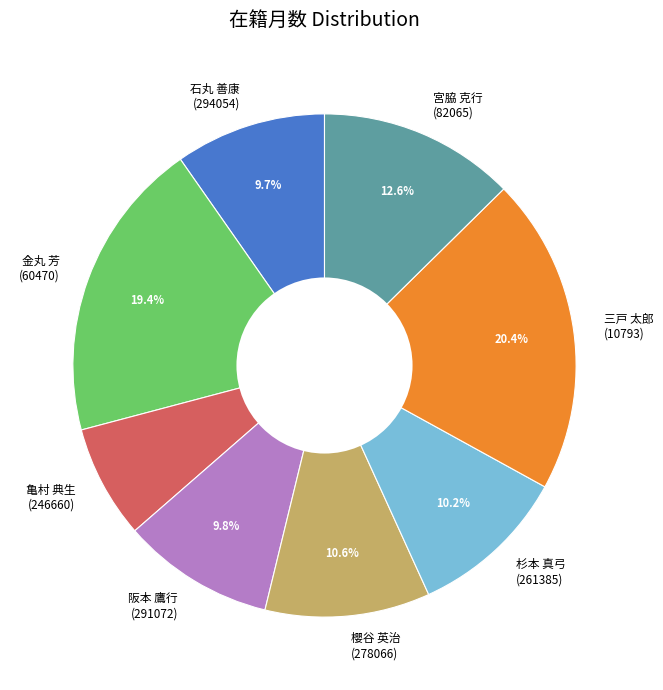

To the nearest percent, what is the difference between the largest and smallest slice percentages?

13%